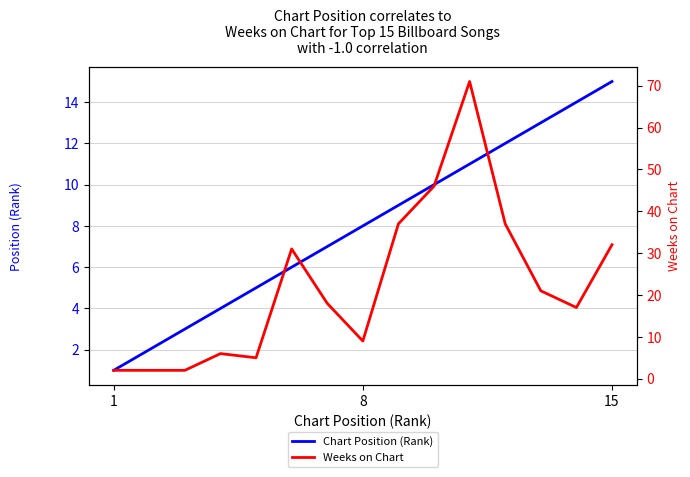

Which category has the highest value in the Chart Position (Rank) series?

15